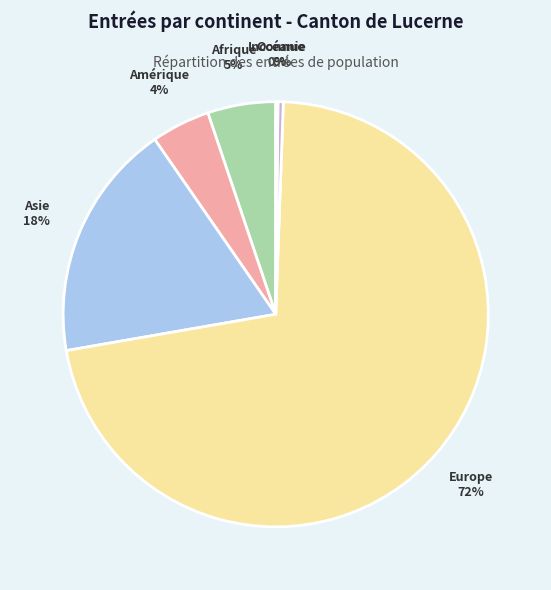

Count the number of slices in the pie.

6